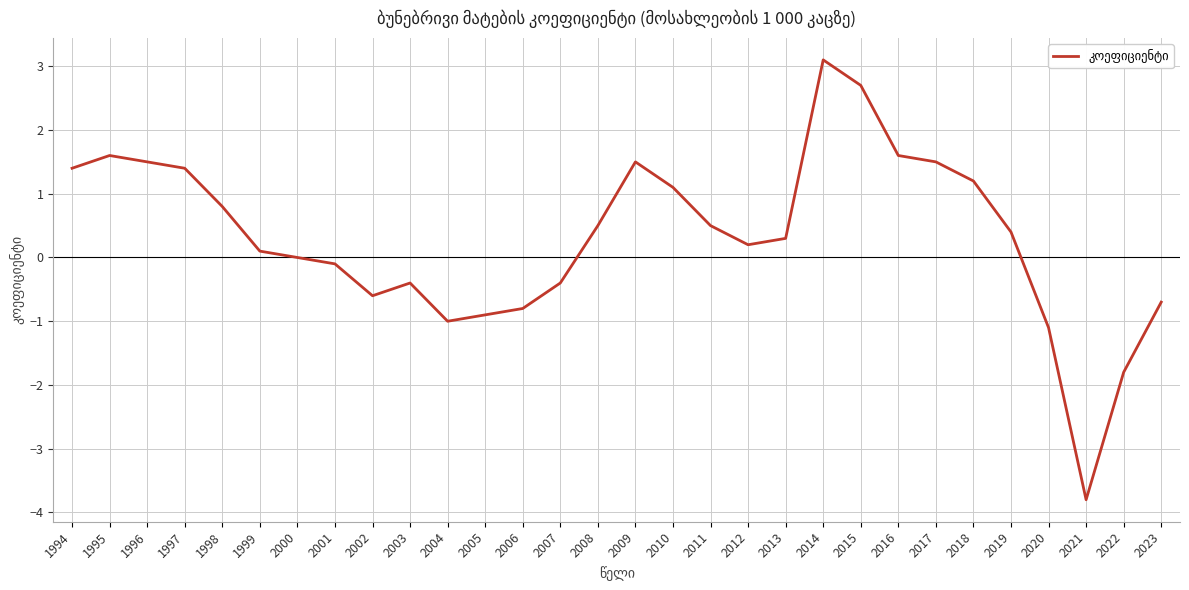

True or false: there are more than 2 points higher than both neighbors.

True